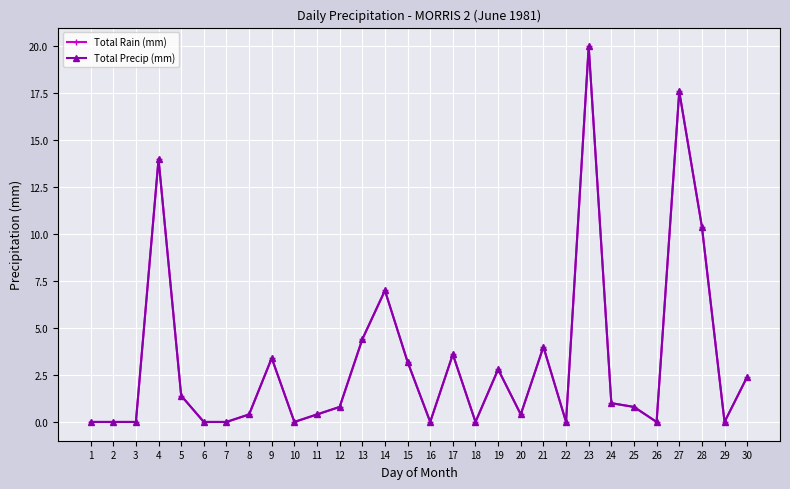

Which series has the largest total across all categories?

Total Rain (mm)